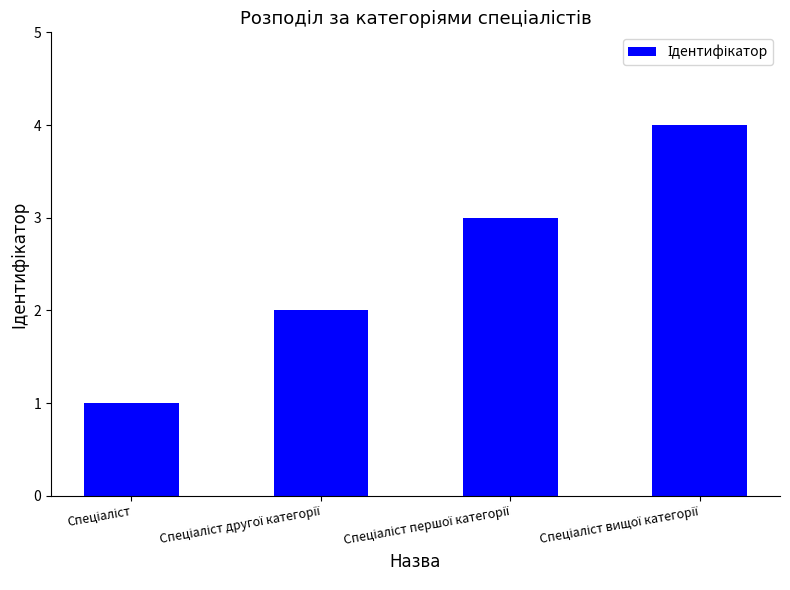

What is the difference between the maximum and second lowest values?

2